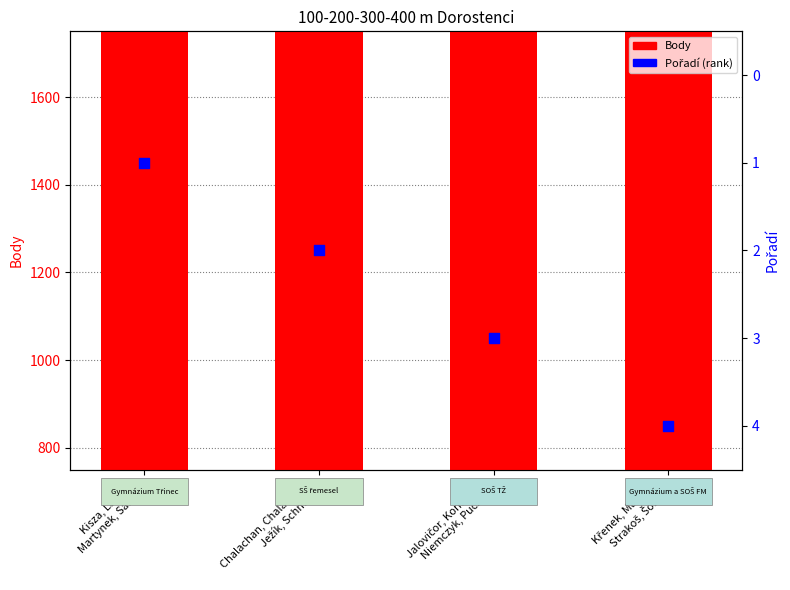

Which series contains the highest Y value?

Body